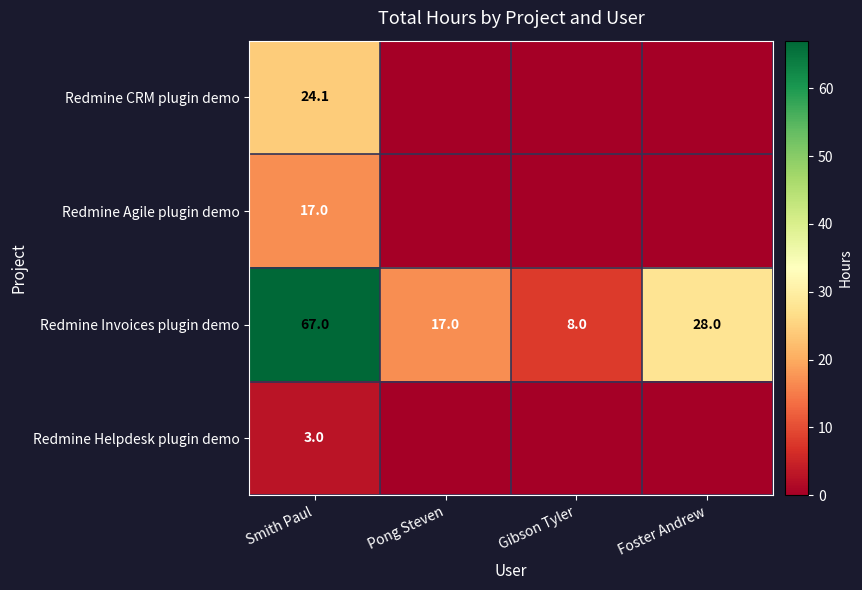

What is the average value of the Redmine Helpdesk plugin demo series?

0.8